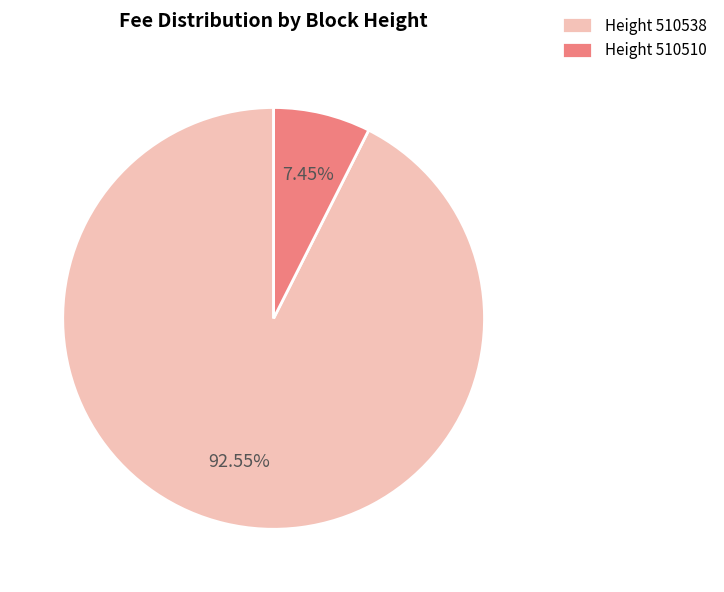

Which category has the biggest portion of the pie?

Height 510538